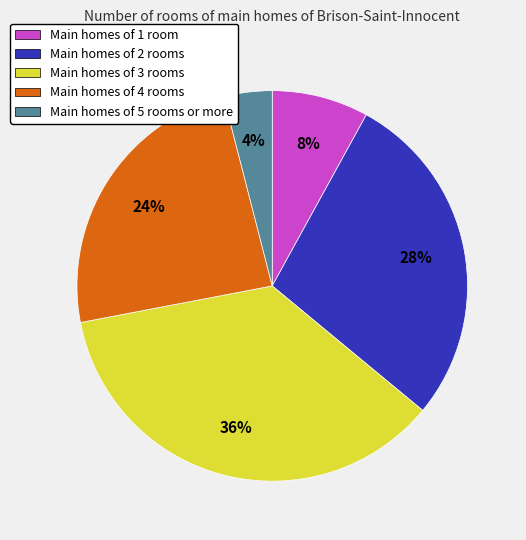

To the nearest percent, what is the difference between the largest and smallest slice percentages?

32%